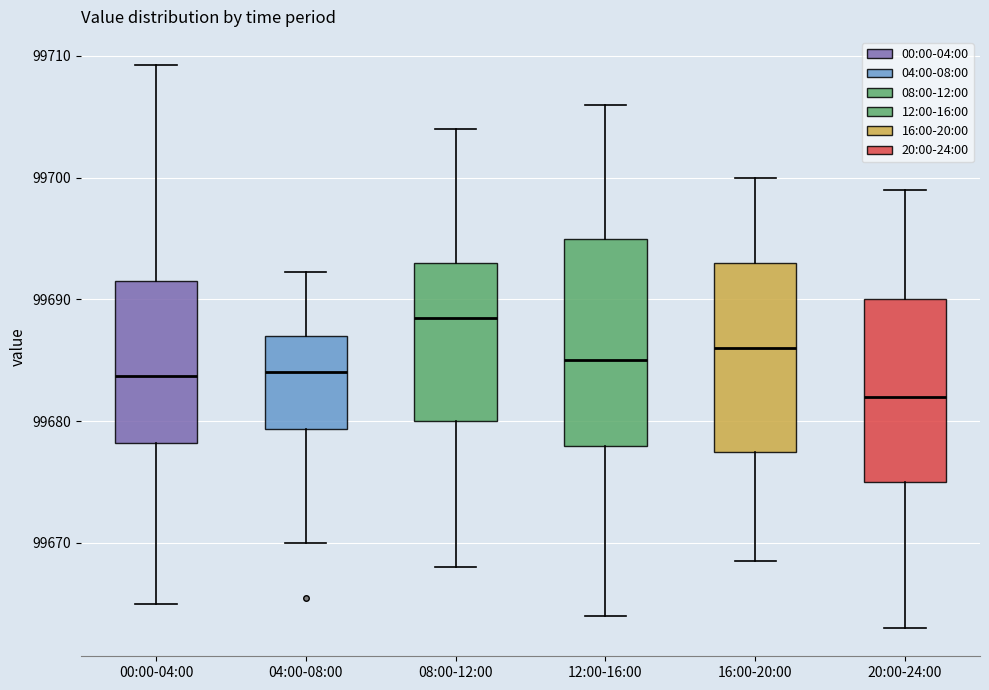

Comparing the boxes themselves (not the whiskers), which one is the tallest?

12:00-16:00